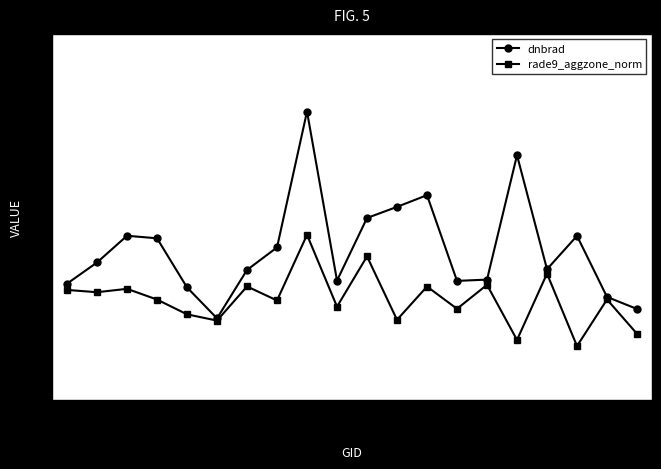

How many lines are shown in the chart?

2